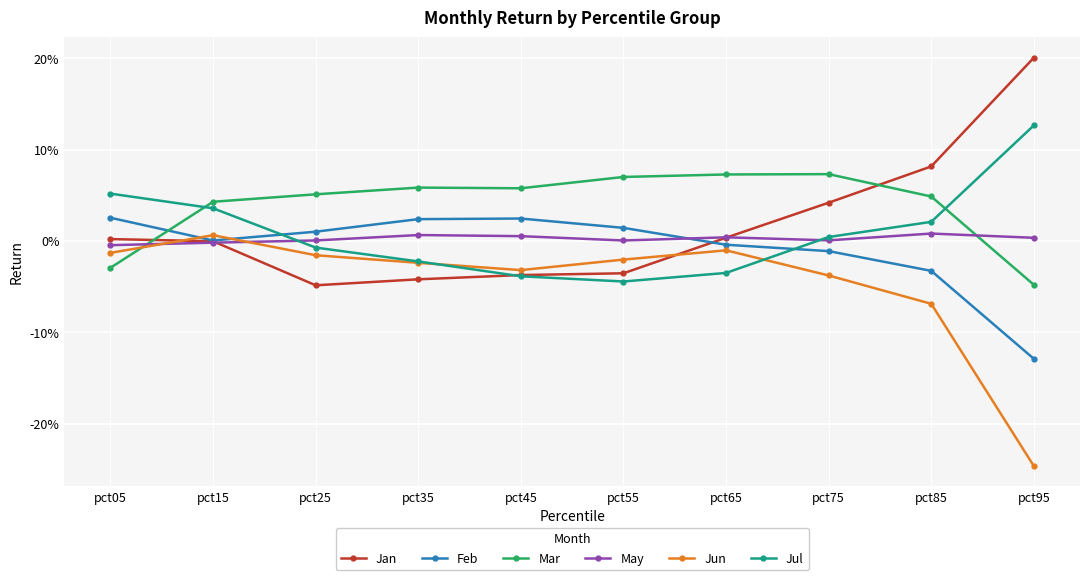

What is the minimum value for Feb?

-0.1